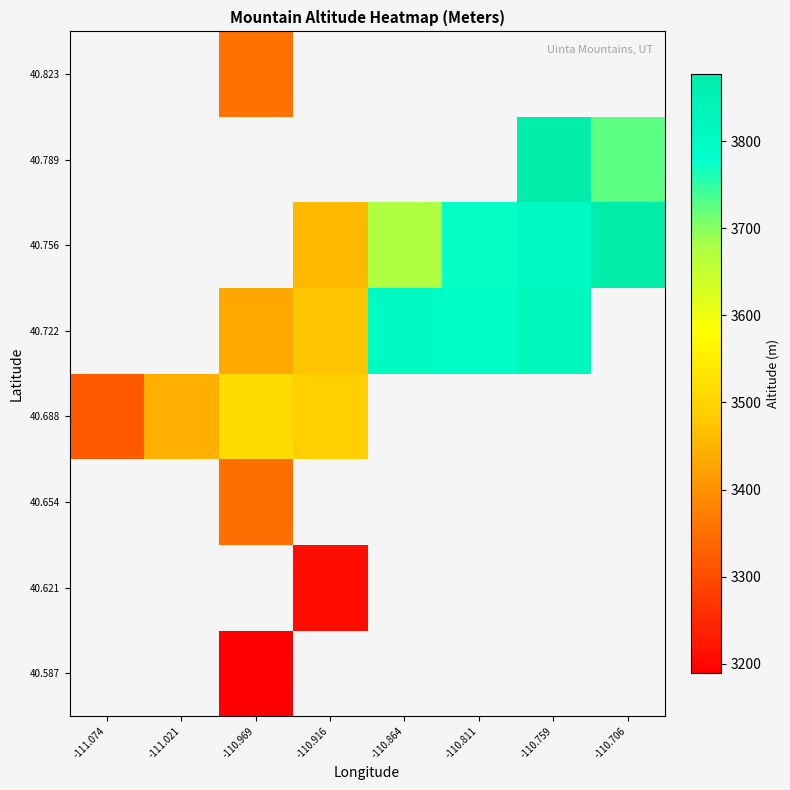

Rank the series at -110.759 from lowest to highest value.

40.756, 40.587, 40.621, 40.654, 40.688, 40.722, 40.789, 40.823